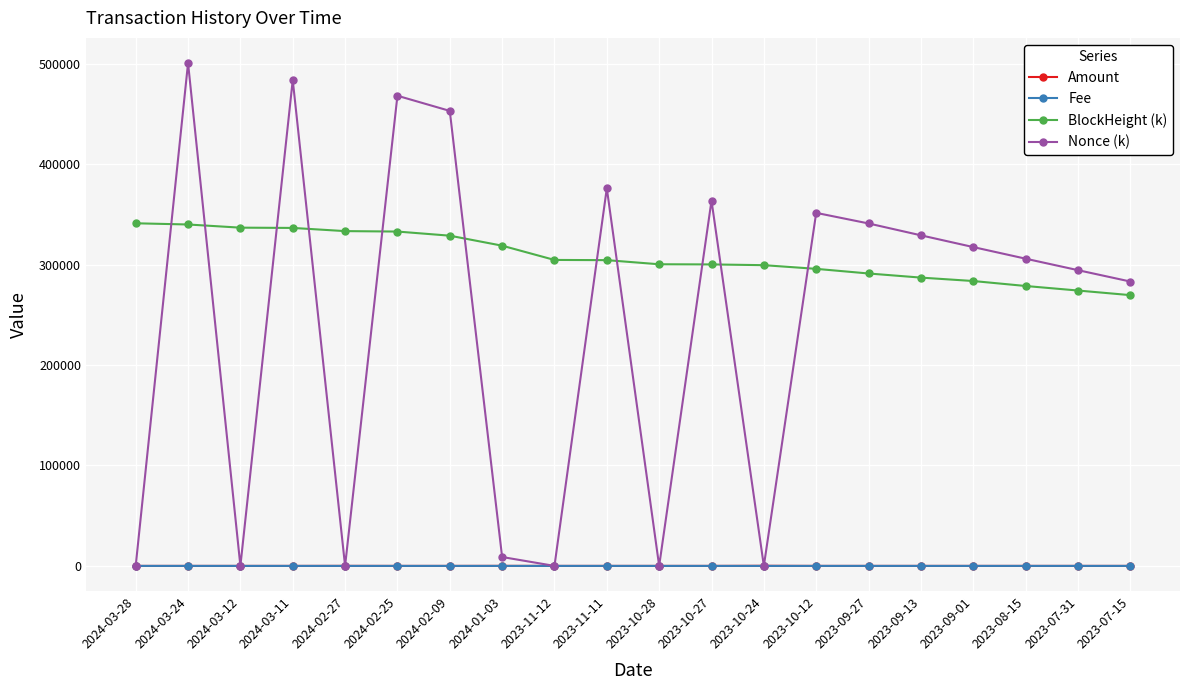

True or false: Fee and Amount intersect in this chart.

False